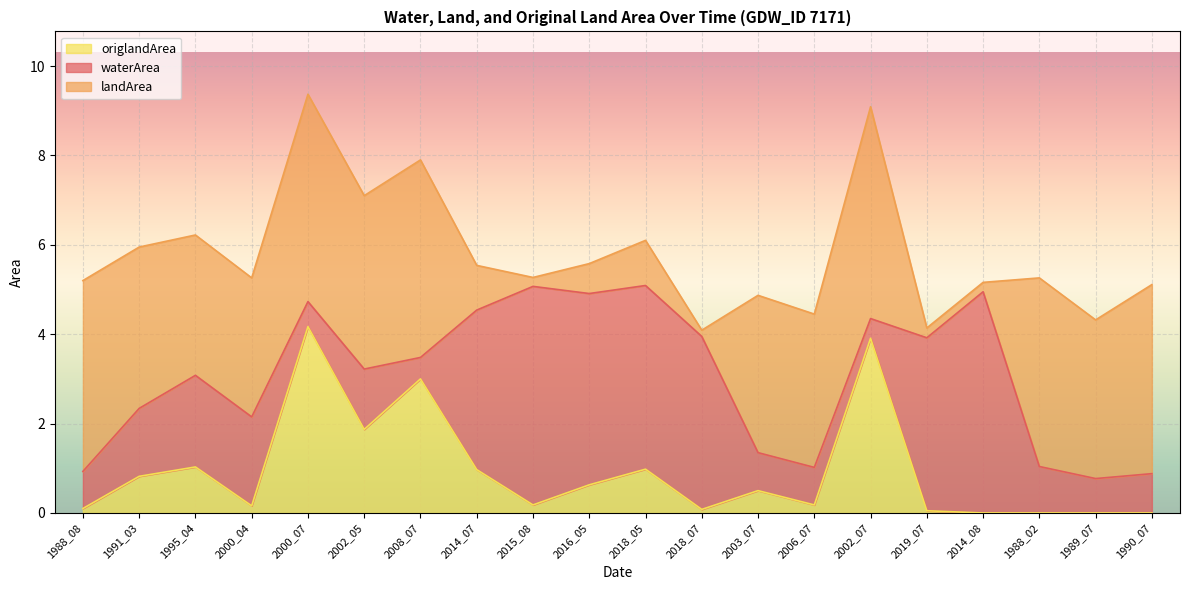

At which label is landArea closest to 2?

2018_05